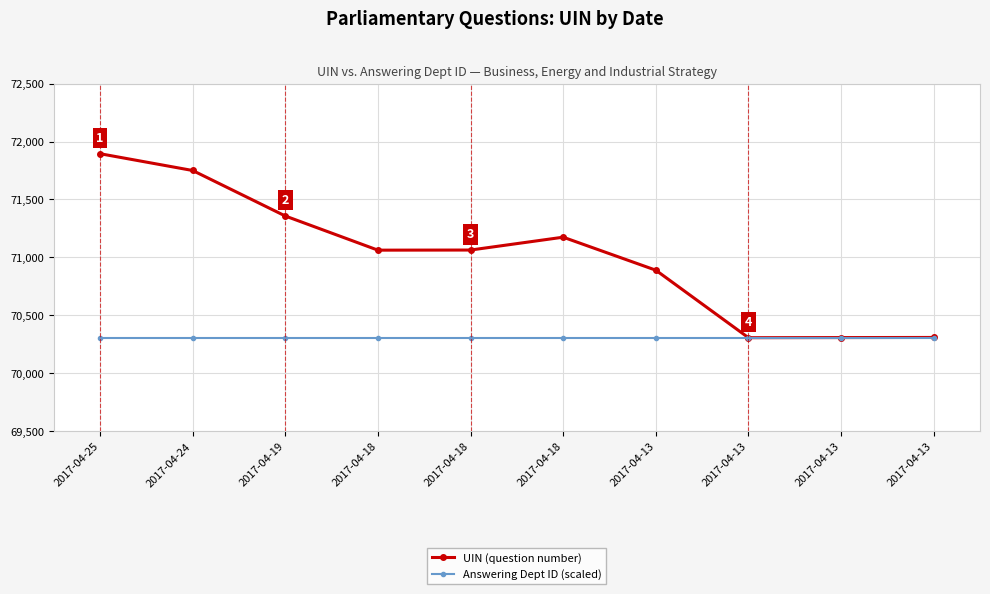

What is the approximate value of UIN (question number) at 2017-04-13, to the nearest 50?

70900